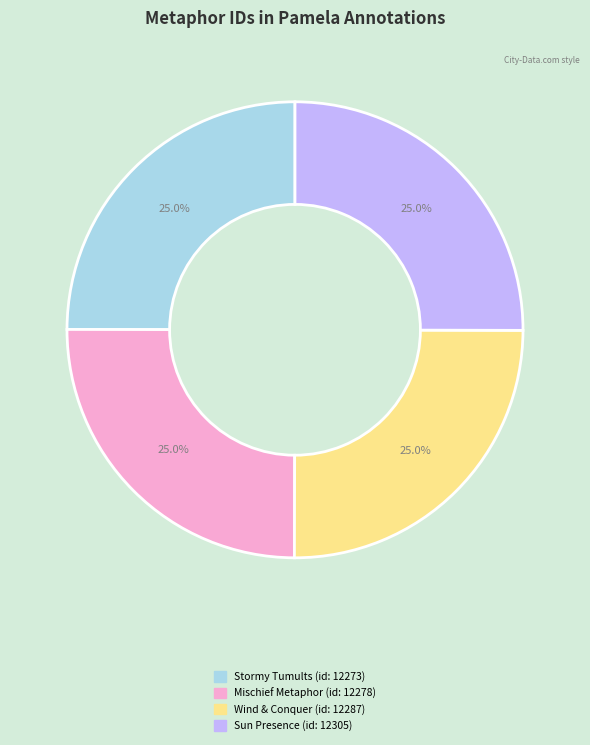

Is there any slice that represents more than half of the pie?

No